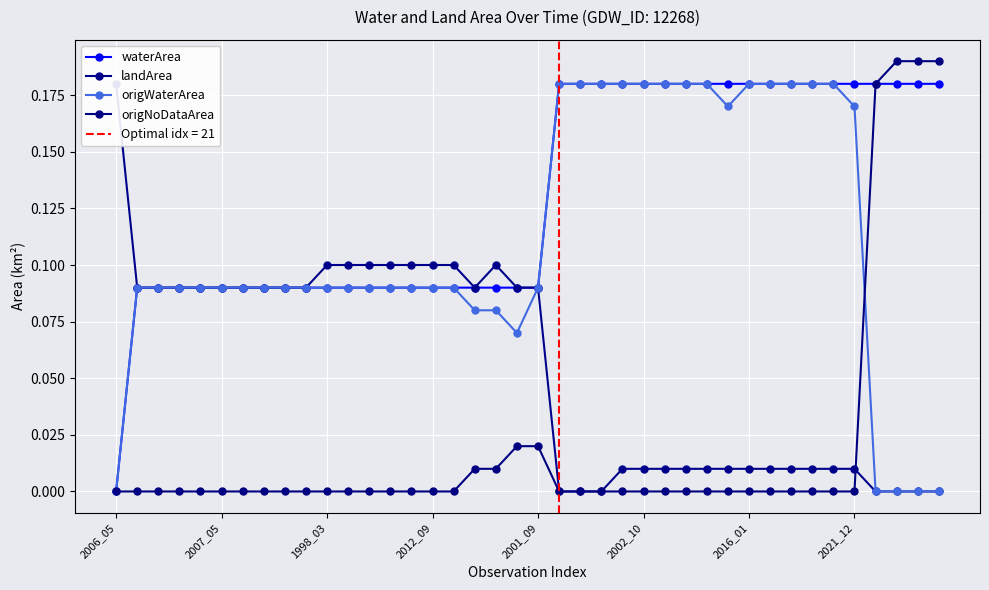

Reading left to right, extract all data points from this chart.

waterArea: 0.0	0.1	0.1	0.1	0.1	0.1	0.1	0.1	0.1	0.1	0.1	0.1	0.1	0.1	0.1	0.1	0.1	0.1	0.1	0.1	0.1	0.2	0.2	0.2	0.2	0.2	0.2	0.2	0.2	0.2	0.2	0.2	0.2	0.2	0.2	0.2	0.2	0.2	0.2	0.2
landArea: 0.2	0.1	0.1	0.1	0.1	0.1	0.1	0.1	0.1	0.1	0.1	0.1	0.1	0.1	0.1	0.1	0.1	0.1	0.1	0.1	0.1	0.0	0.0	0.0	0.0	0.0	0.0	0.0	0.0	0.0	0.0	0.0	0.0	0.0	0.0	0.0	0.0	0.0	0.0	0.0
origWaterArea: 0.0	0.1	0.1	0.1	0.1	0.1	0.1	0.1	0.1	0.1	0.1	0.1	0.1	0.1	0.1	0.1	0.1	0.1	0.1	0.1	0.1	0.2	0.2	0.2	0.2	0.2	0.2	0.2	0.2	0.2	0.2	0.2	0.2	0.2	0.2	0.2	0.0	0.0	0.0	0.0
origNoDataArea: 0.0	0.0	0.0	0.0	0.0	0.0	0.0	0.0	0.0	0.0	0.0	0.0	0.0	0.0	0.0	0.0	0.0	0.0	0.0	0.0	0.0	0.0	0.0	0.0	0.0	0.0	0.0	0.0	0.0	0.0	0.0	0.0	0.0	0.0	0.0	0.0	0.2	0.2	0.2	0.2